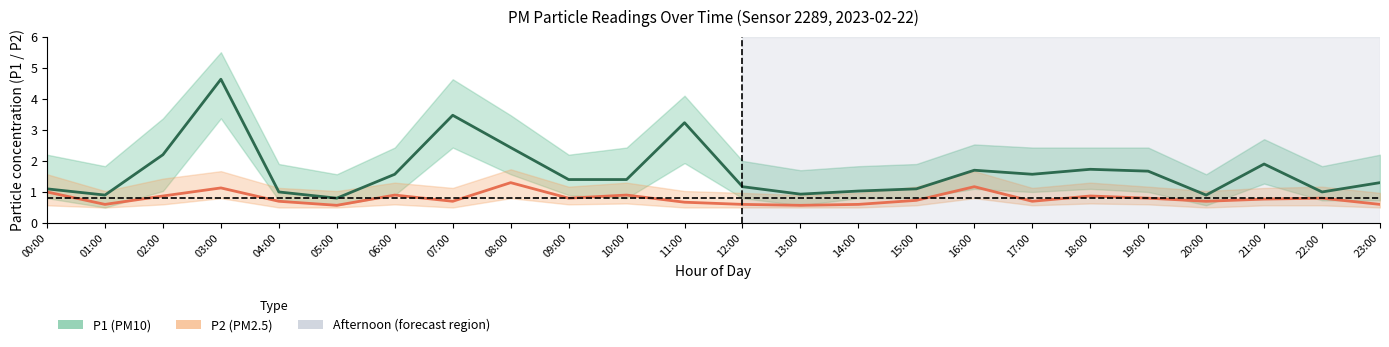

In P2 (PM2.5), how many points are higher than both neighbors (excluding endpoints)?

7